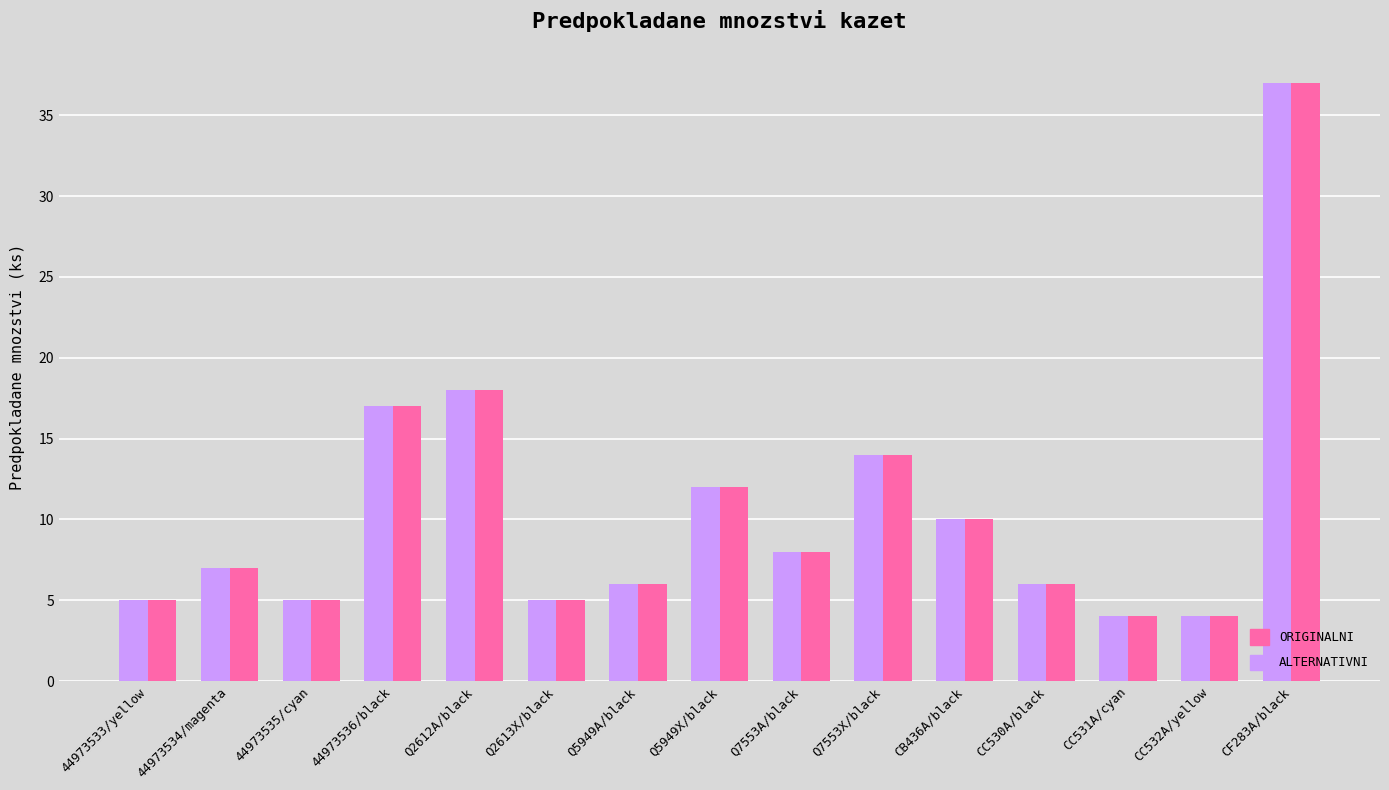

What is the greatest value displayed?

37